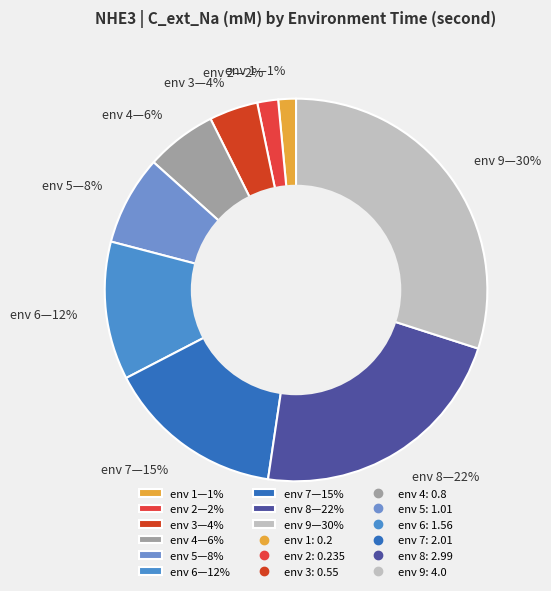

What is the largest slice in the pie chart?

env 9—30%